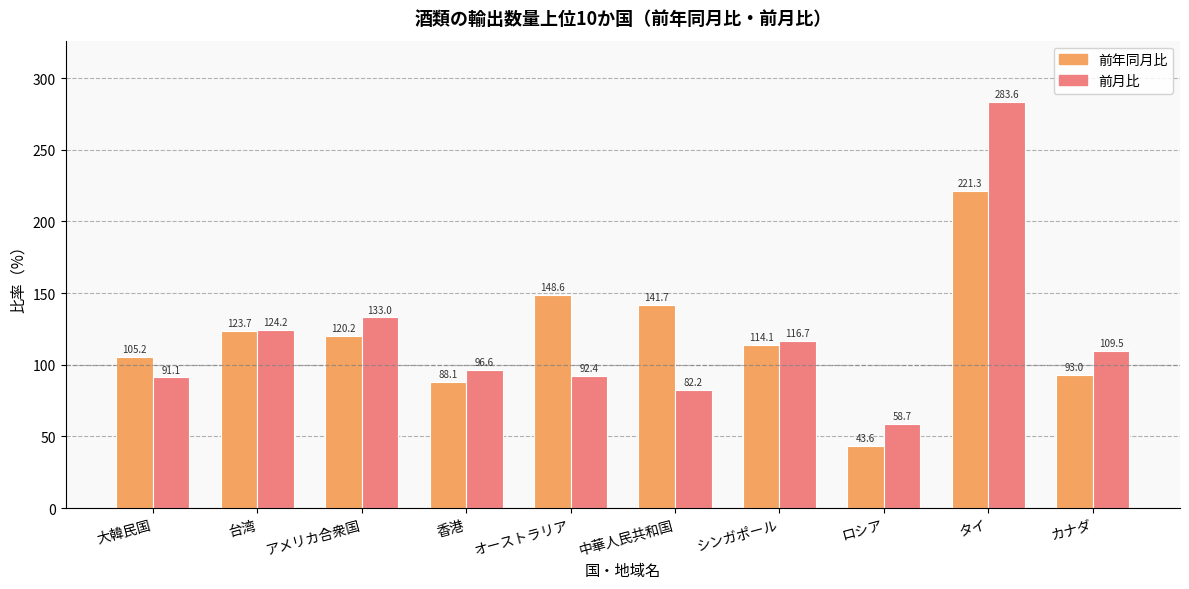

Which series changed the most between 大韓民国 and オーストラリア?

前年同月比